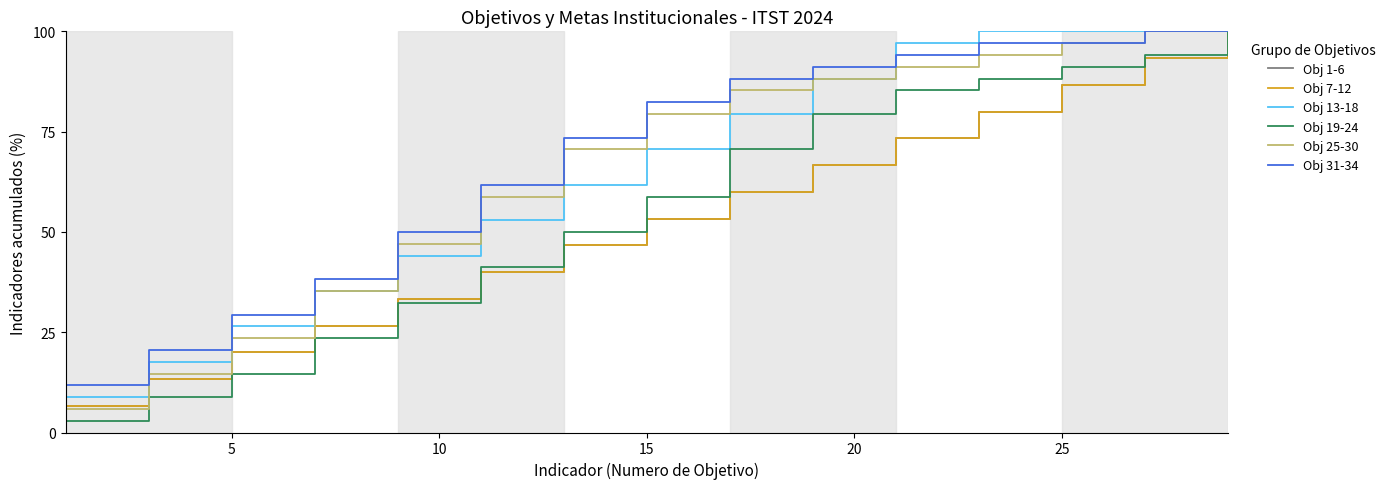

True or false: Obj 1-6 and Obj 31-34 cross at least once.

False